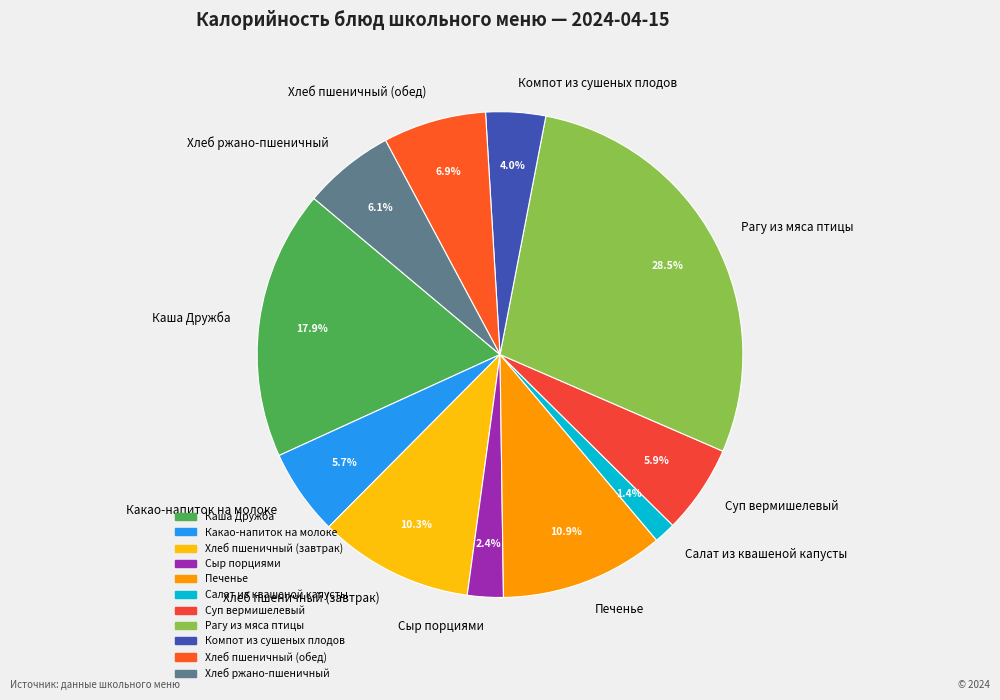

The Хлеб ржано-пшеничный slice represents 6% of the pie. True or false?

True